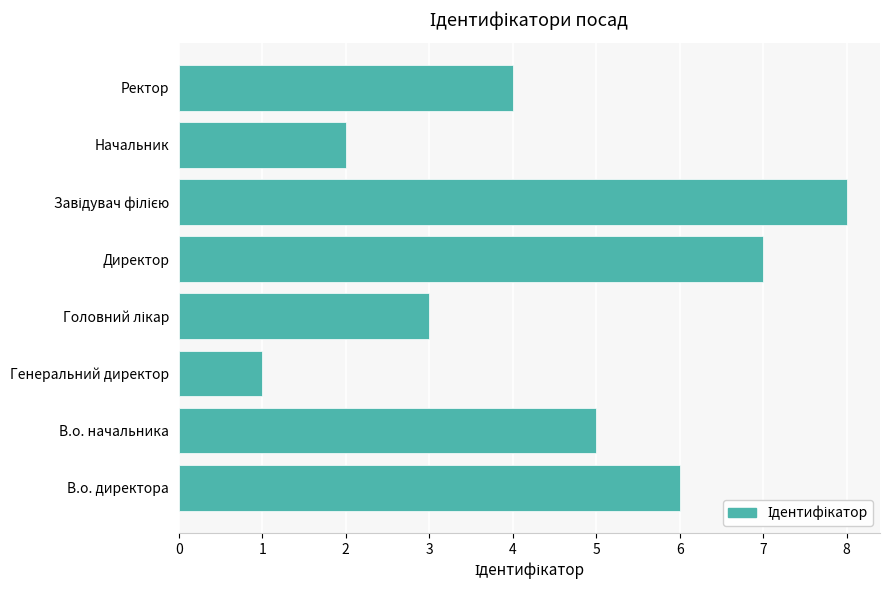

Is it true that the value at Директор is 11?

False